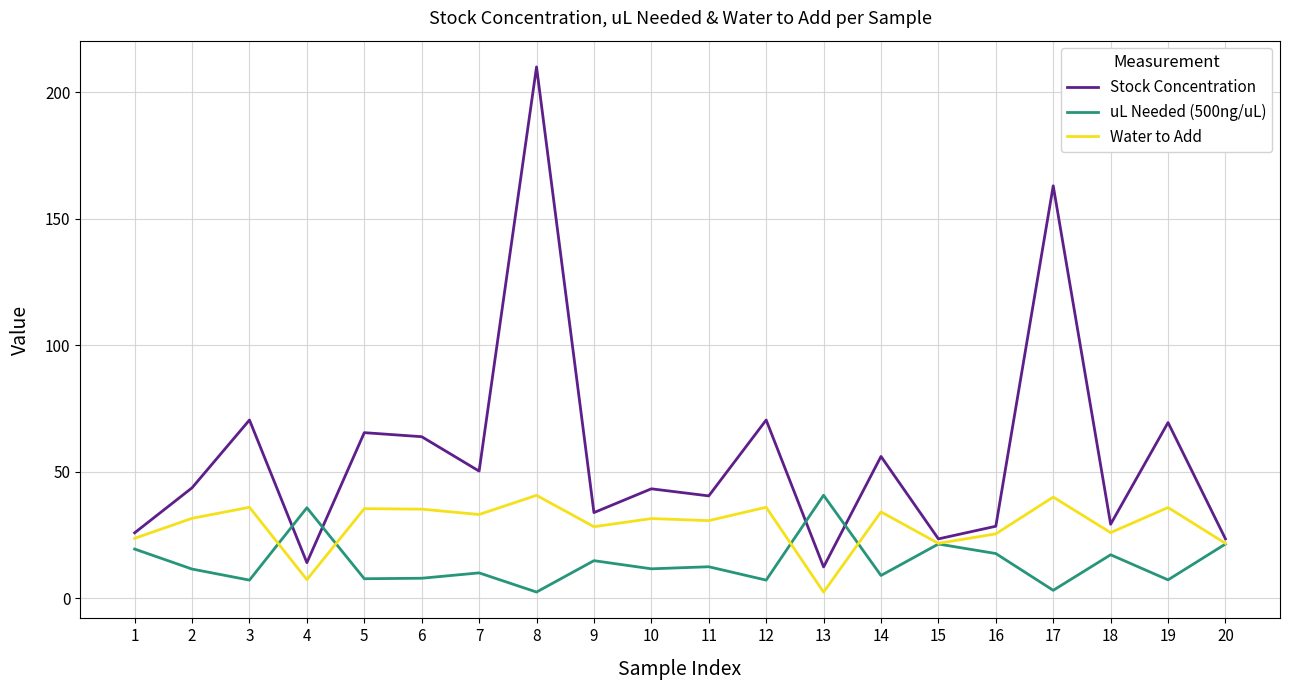

Does the chart have visible grid lines?

Yes